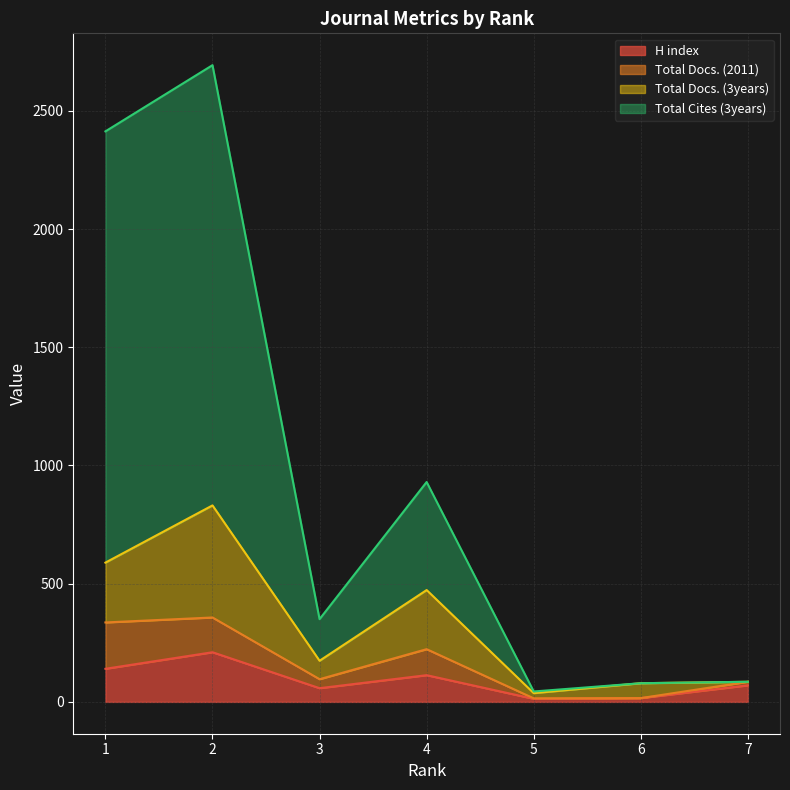

At which label does Total Cites (3years) first exceed 350?

1